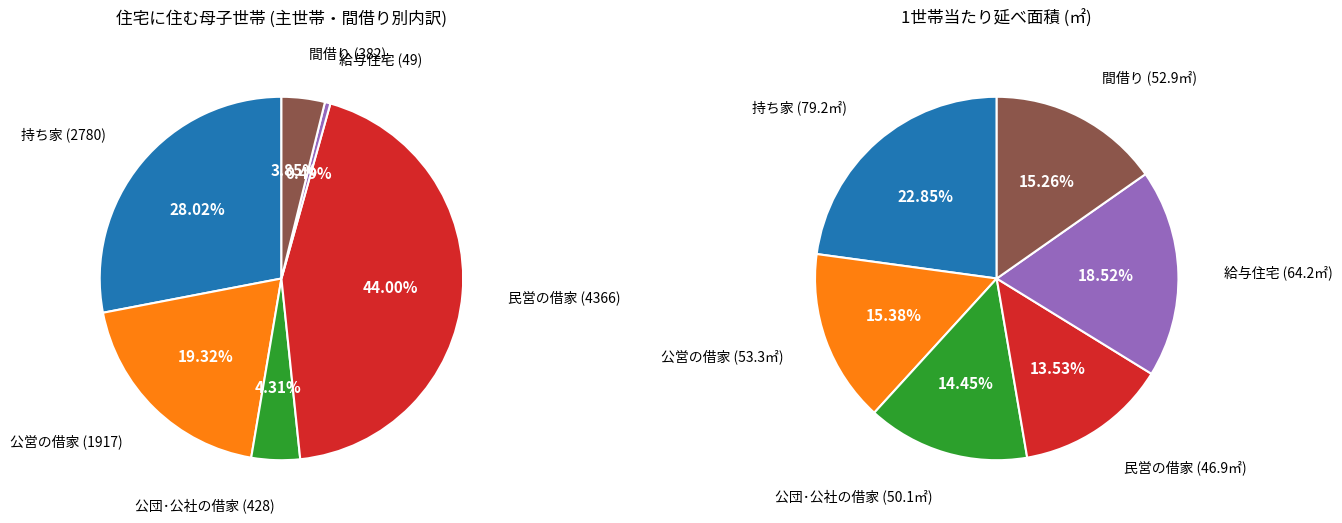

What is the change in value from 持ち家 to 間借り?

-2398